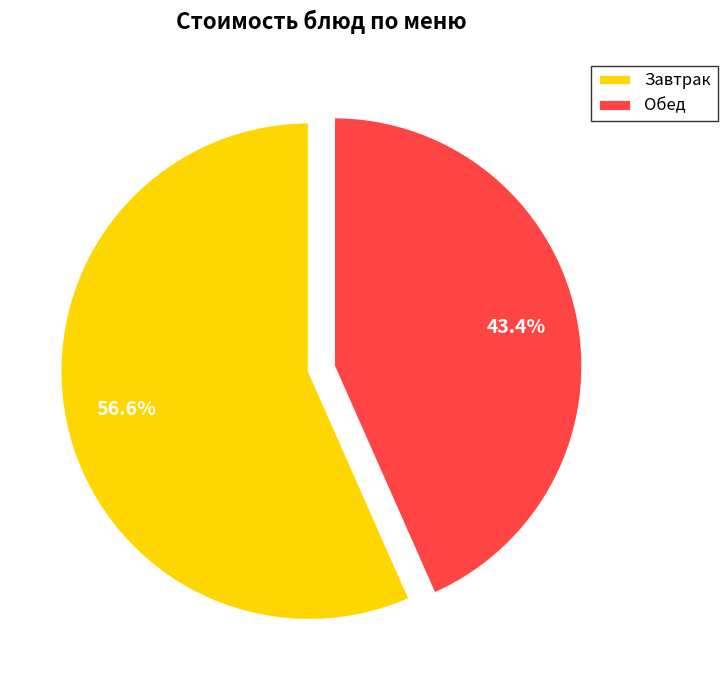

Approximately how many times larger is the value at Обед compared to Завтрак?

0.8